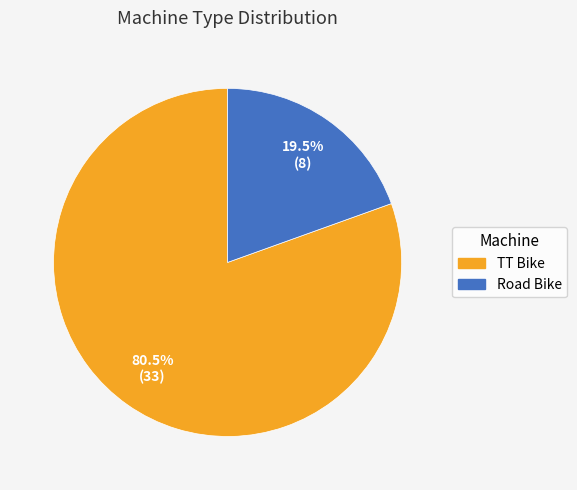

To the nearest percent, what is the average slice percentage?

50%